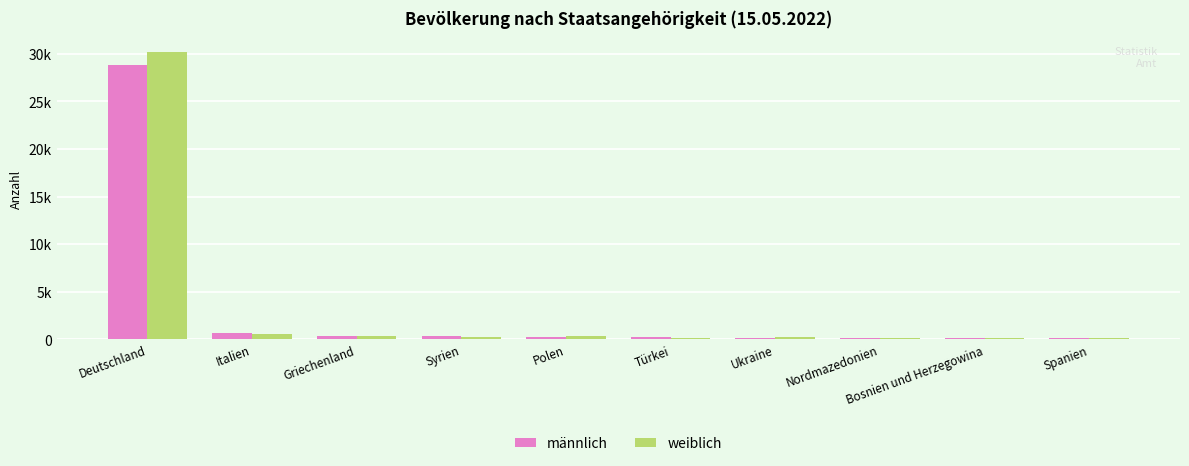

At Ukraine, list the series in order from smallest to largest.

männlich, weiblich